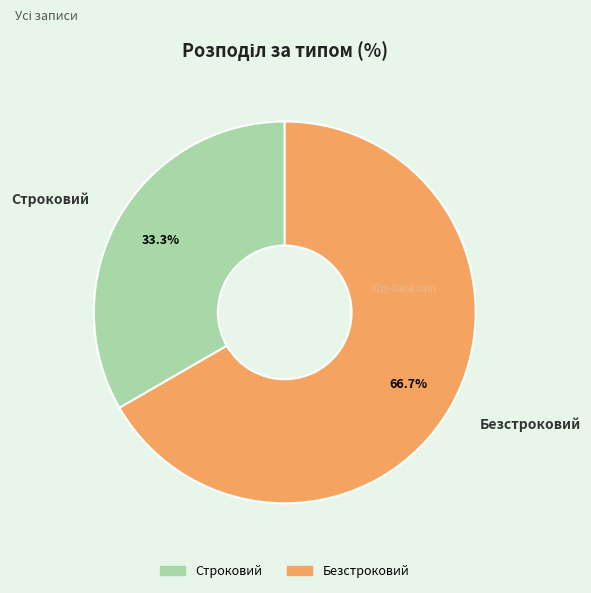

Count the number of slices in the pie.

2